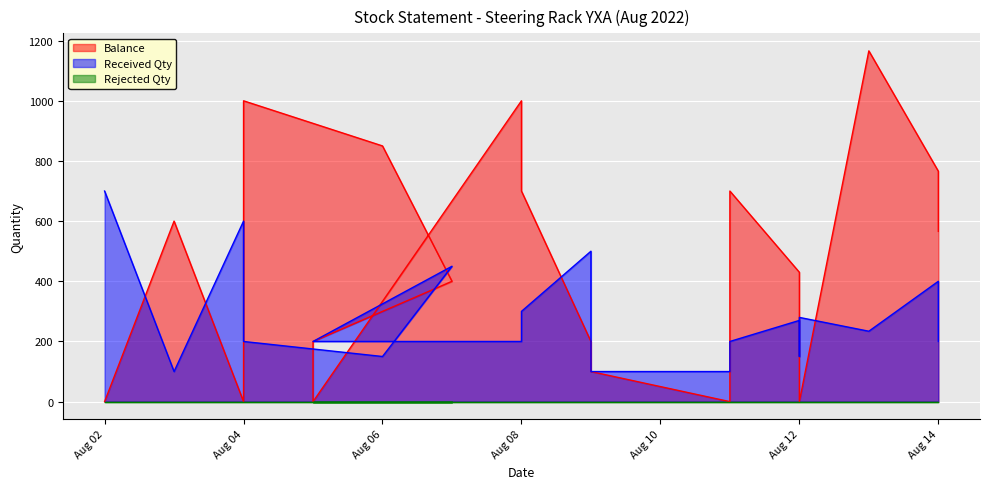

What is the greatest value displayed?

1166